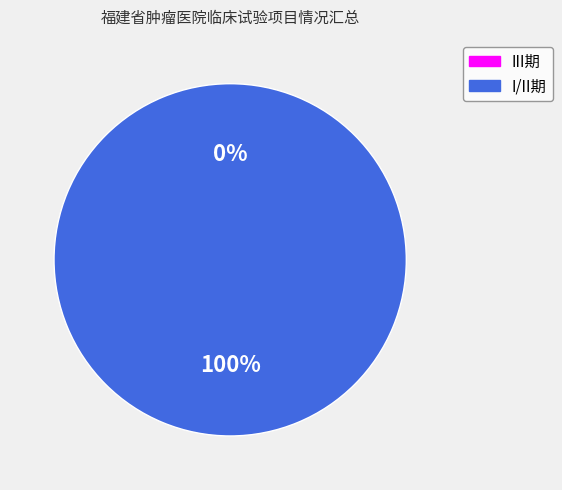

What percentage is the I期/II期 slice, to the nearest percent?

42%